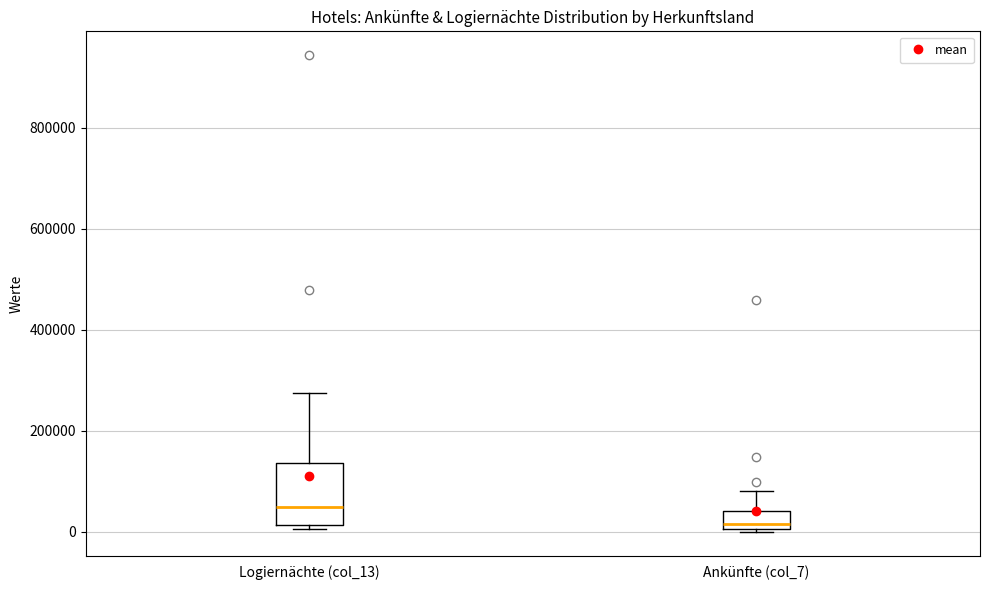

Which box has the highest median line?

Logiernächte (col_13)